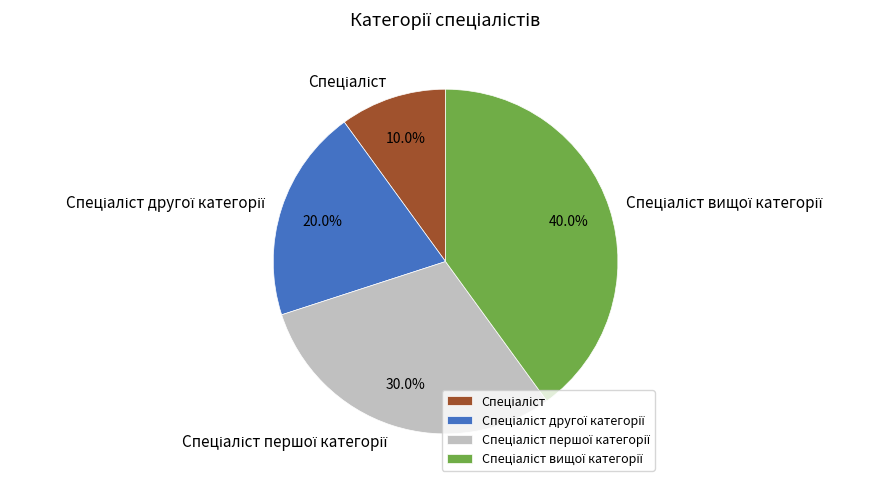

To the nearest percent, what is the difference between the largest and smallest slice percentages?

30%